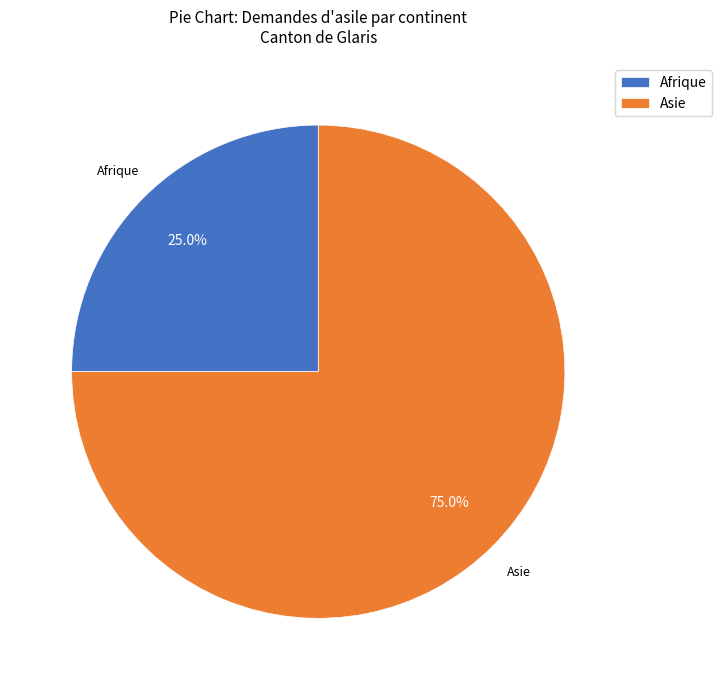

Combined, what portion of the pie is Asie and Afrique?

100.0%